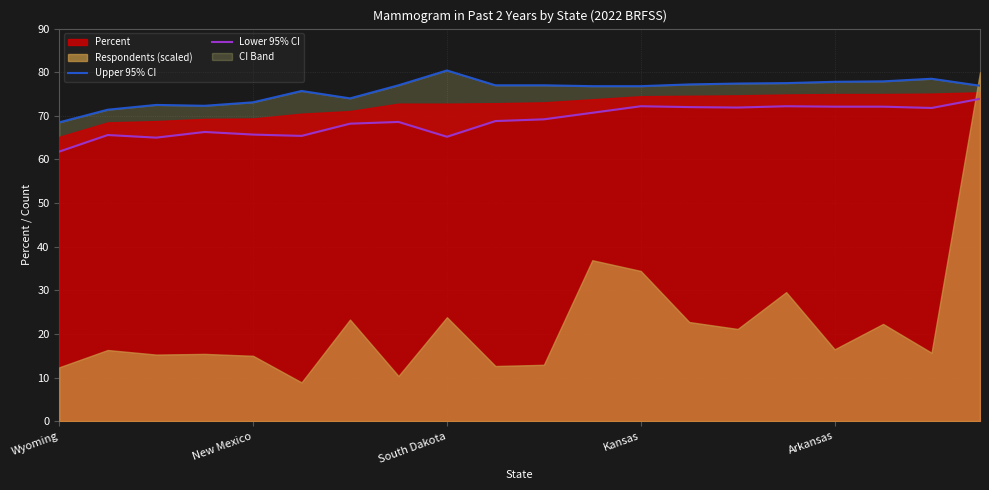

At which category is the sum across all series the highest?

19